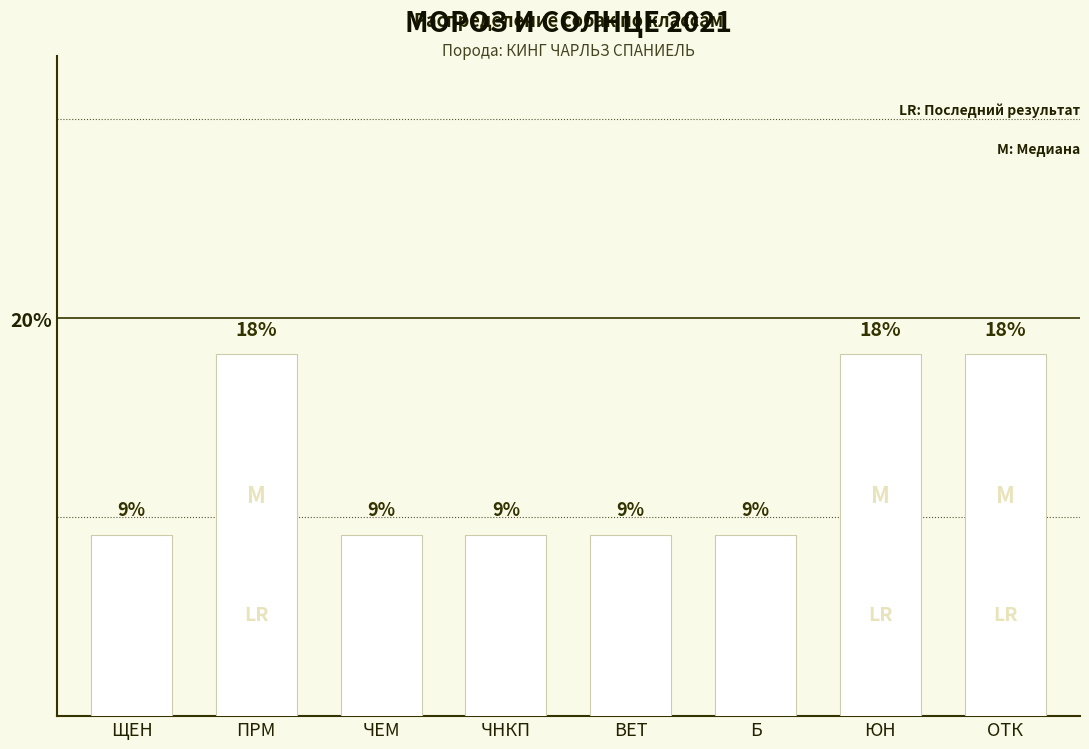

List the labels in order of value, largest first.

ПРМ, ЮН, ОТК, ЩЕН, ЧЕМ, ЧНКП, ВЕТ, Б